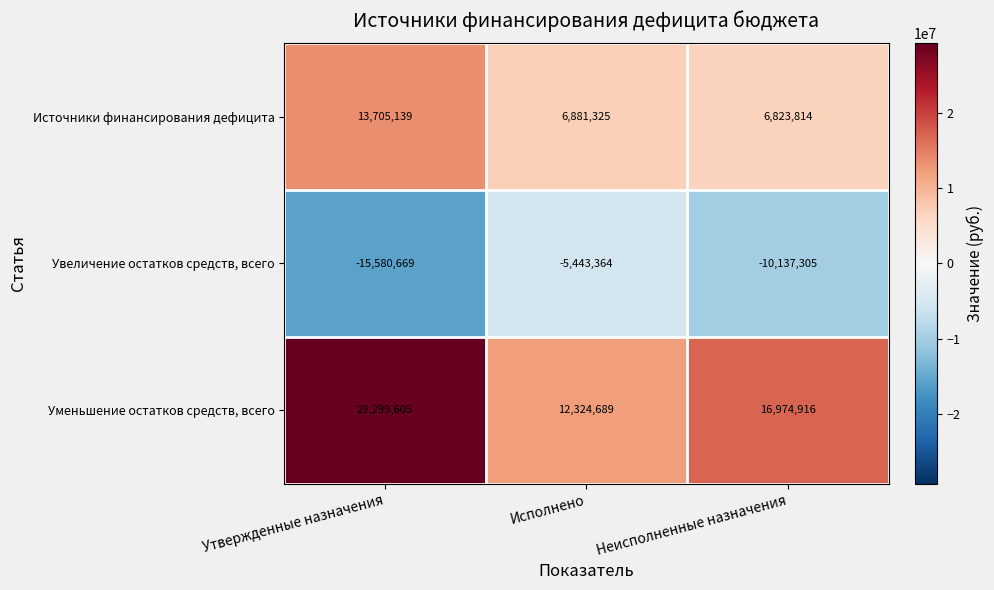

Reading right to left, list all the values displayed in this chart.

Источники финансирования дефицита: Неисполненные назначения=6823814	Исполнено=6881325	Утвержденные назначения=13705139
Увеличение остатков средств, всего: Неисполненные назначения=-10137305	Исполнено=-5443364	Утвержденные назначения=-15580669
Уменьшение остатков средств, всего: Неисполненные назначения=16974916	Исполнено=12324689	Утвержденные назначения=29299605